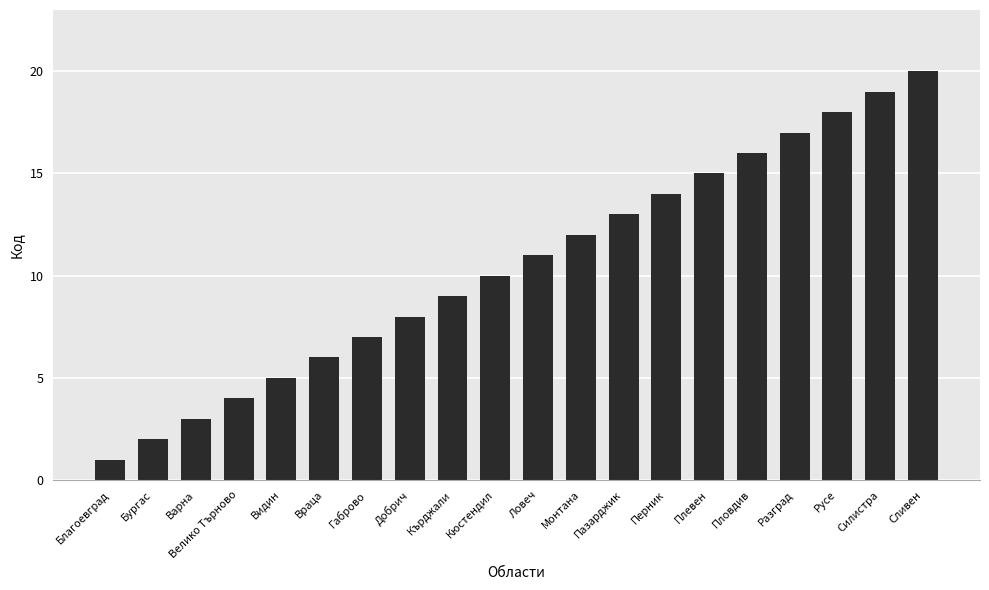

What is the label of the 1st bar from the right?

Сливен